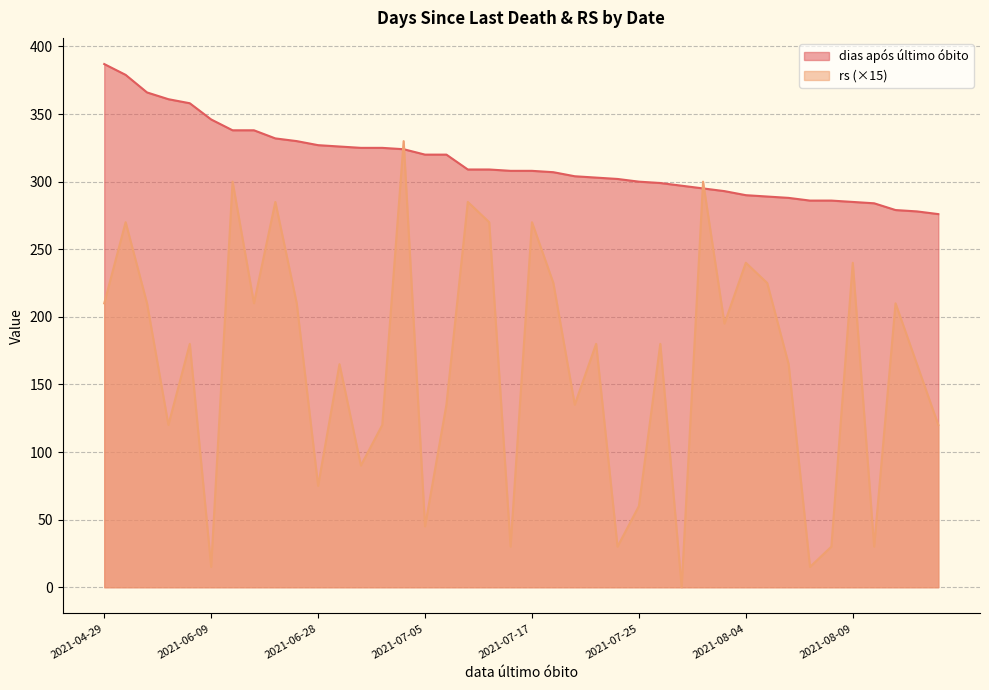

How many lines are shown in the chart?

2